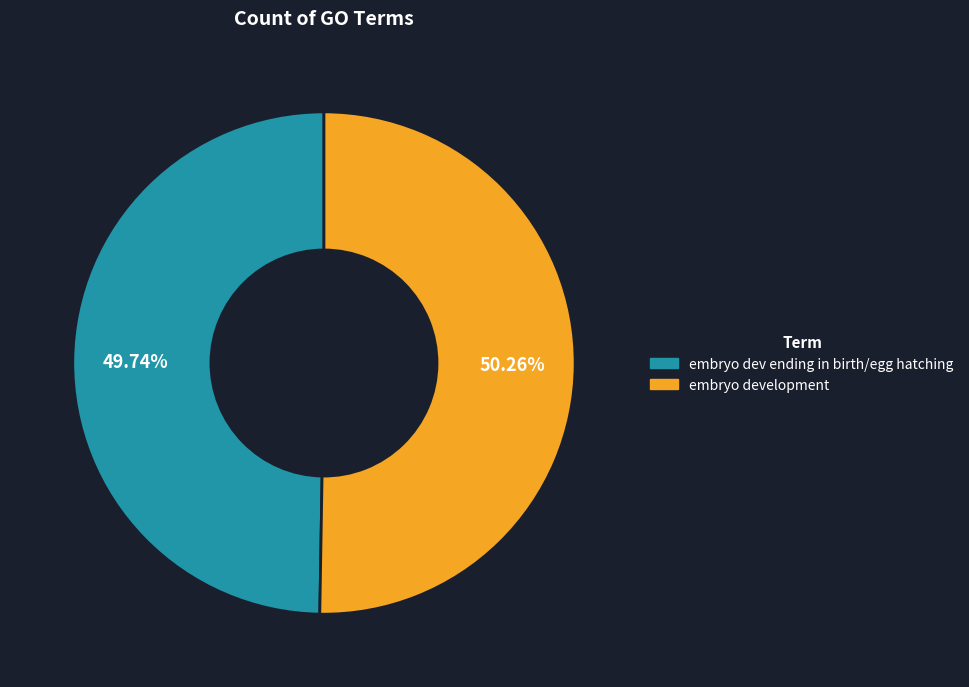

How many segments does this pie chart have?

2